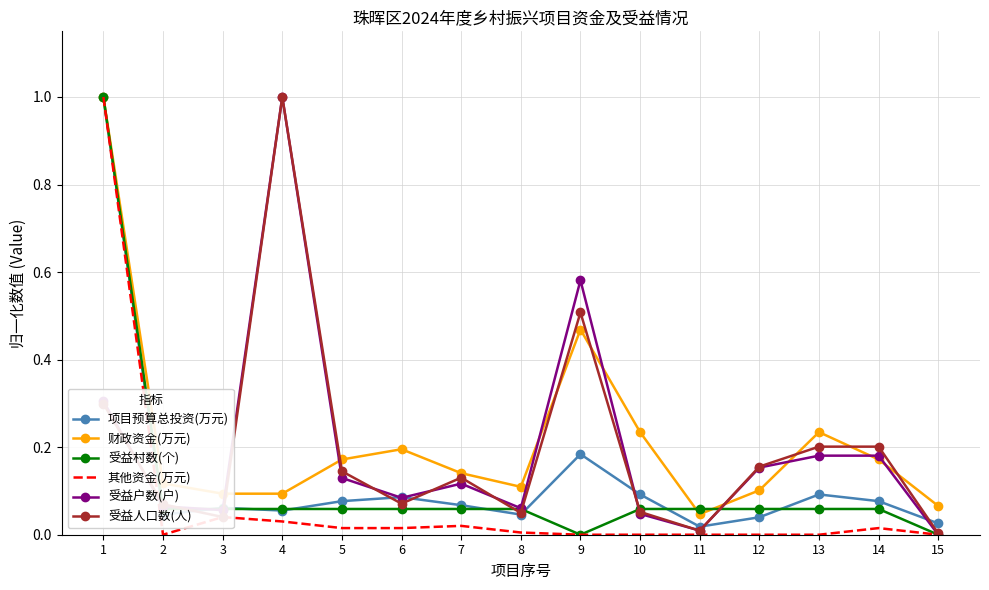

What is the maximum value for 受益户数(户)?

1.0